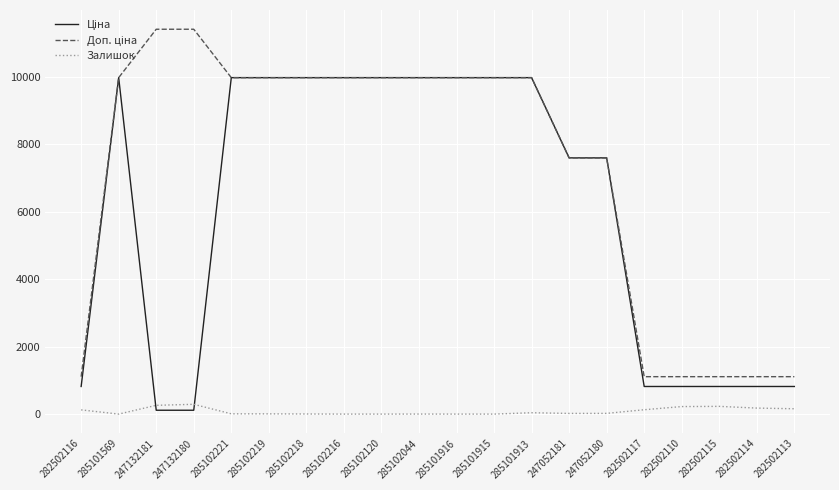

What is the greatest value displayed?

11410.0